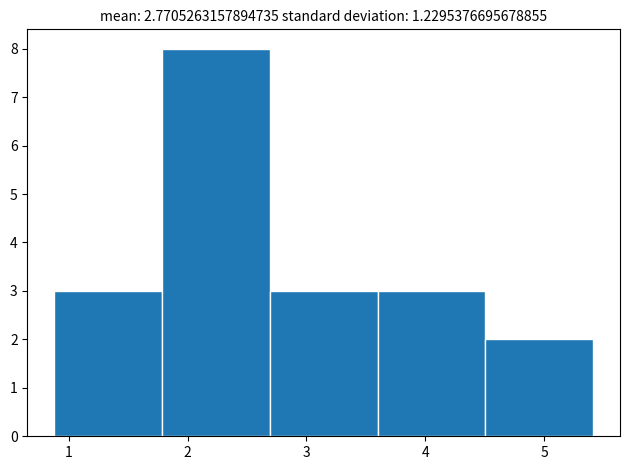

Reading left to right, transcribe this chart: for each bar, give the range it covers on the x-axis and its height. Neither the bar edges nor the heights are printed on the chart, so give them approximately, as read against the axes.

0.9 to 1.8: 3
1.8 to 2.7: 8
2.7 to 3.6: 3
3.6 to 4.5: 3
4.5 to 5.4: 2